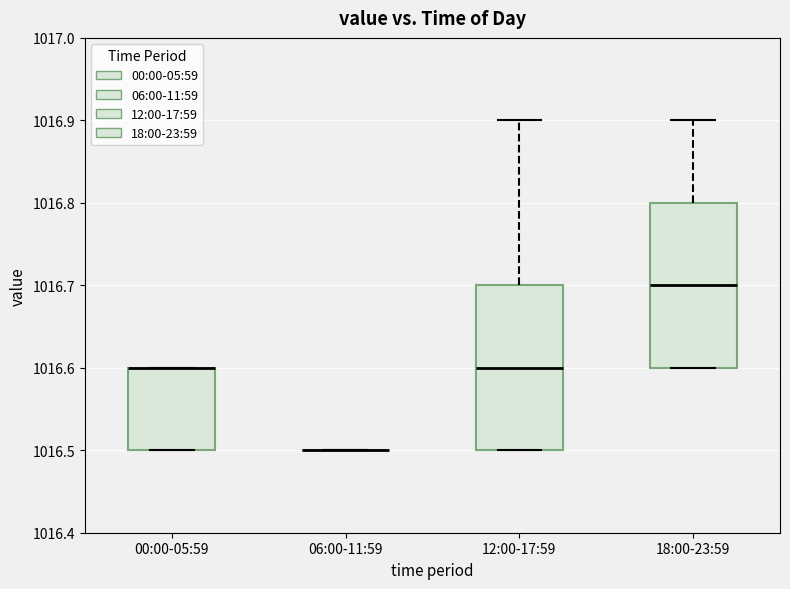

Reading left to right, read every box against the y-axis: the position of its median line, the range the box covers, and the ends of its whiskers. The values are not printed on the chart, so give them approximately, as read against the axis.

00:00-05:59: median 1016.6 (drawn on the box's upper edge), box 1016.5 to 1016.6, whiskers 1016.5 to 1016.6
06:00-11:59: box collapsed to a line at 1016.5, whiskers 1016.5 to 1016.5
12:00-17:59: median 1016.6, box 1016.5 to 1016.7, whiskers 1016.5 to 1016.9
18:00-23:59: median 1016.7, box 1016.6 to 1016.8, whiskers 1016.6 to 1016.9